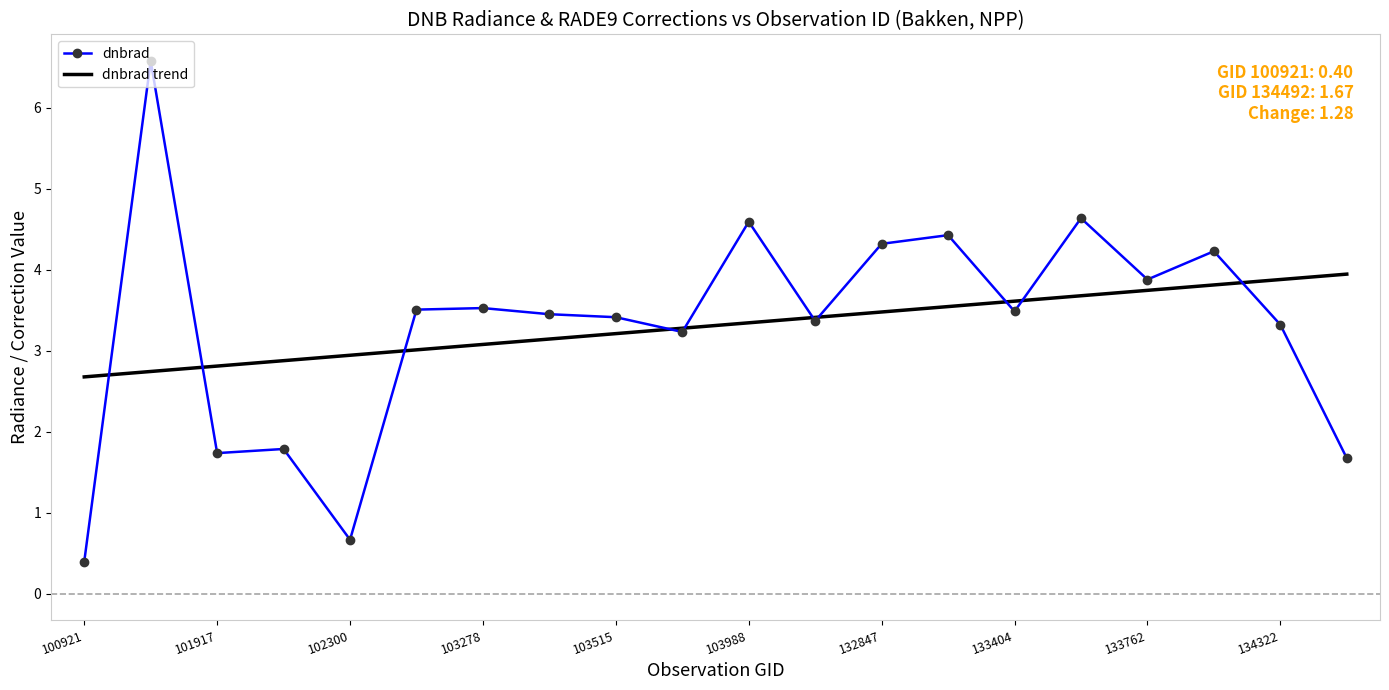

Which series has the largest range (max minus min)?

dnbrad